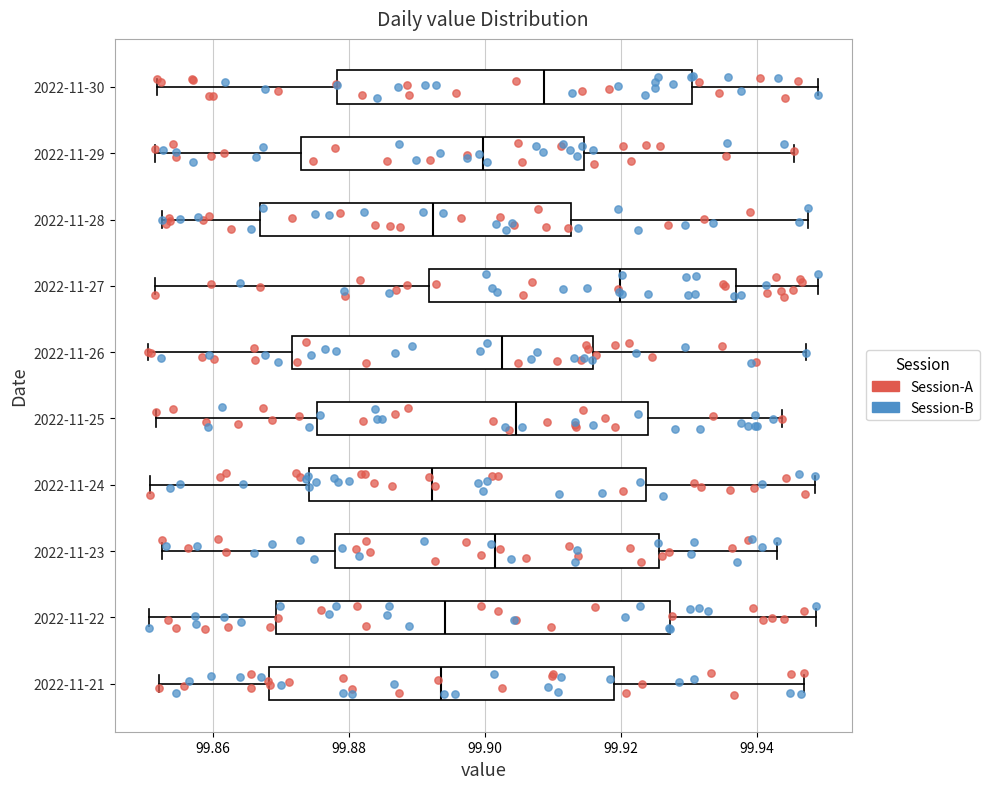

Reading bottom to top, transcribe this box plot: for each box, give where its median line is, the range the box spans, and where its two whiskers end, as read against the x-axis. The values are not printed on the chart, so give them approximately, as read against the axis.

2022-11-21: median 99.894, box 99.868 to 99.920, whiskers 99.852 to 99.946
2022-11-22: median 99.894, box 99.870 to 99.928, whiskers 99.850 to 99.948
2022-11-23: median 99.902, box 99.878 to 99.926, whiskers 99.852 to 99.942
2022-11-24: median 99.892, box 99.874 to 99.924, whiskers 99.850 to 99.948
2022-11-25: median 99.904, box 99.876 to 99.924, whiskers 99.852 to 99.944
2022-11-26: median 99.902, box 99.872 to 99.916, whiskers 99.850 to 99.948
2022-11-27: median 99.920, box 99.892 to 99.936, whiskers 99.852 to 99.950
2022-11-28: median 99.892, box 99.866 to 99.912, whiskers 99.852 to 99.948
2022-11-29: median 99.900, box 99.872 to 99.914, whiskers 99.852 to 99.946
2022-11-30: median 99.908, box 99.878 to 99.930, whiskers 99.852 to 99.950